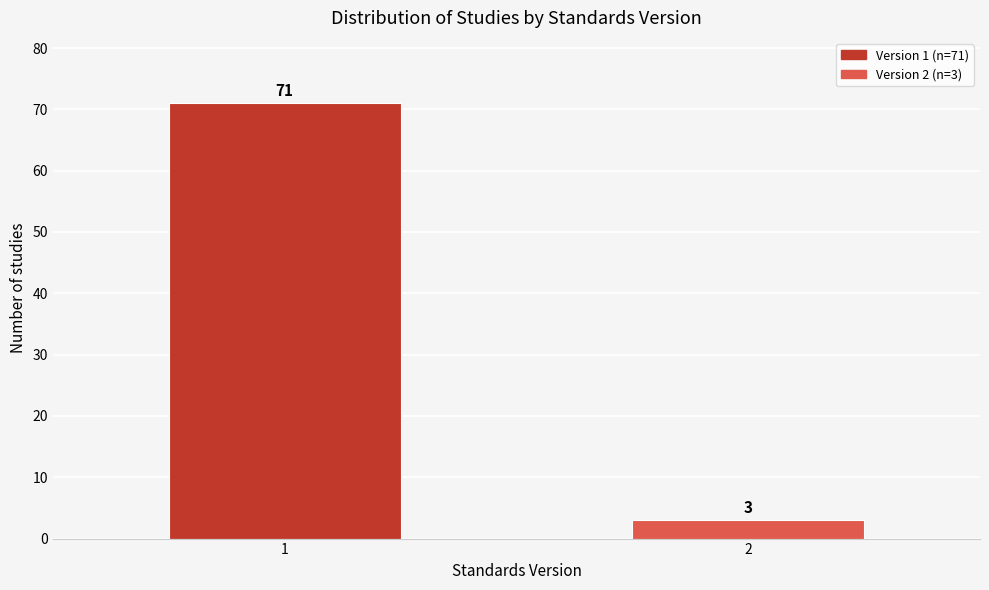

Reading left to right, what are all the values shown in this chart?

71	3